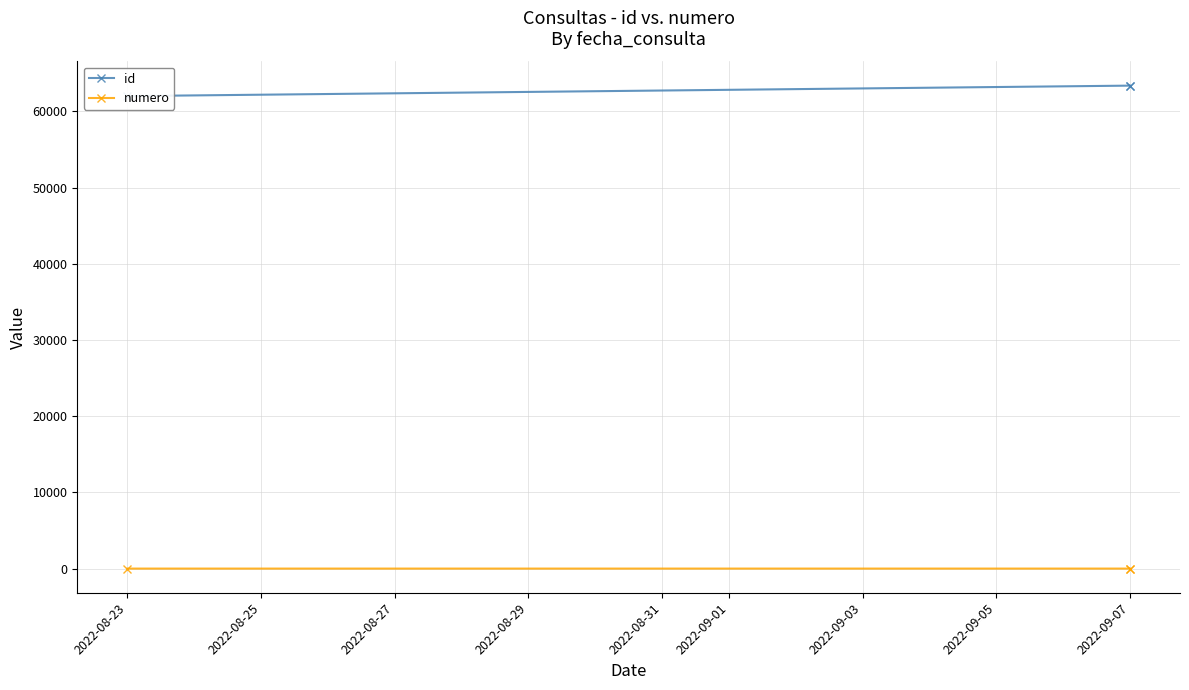

Rank the series by their maximum value, from lowest to highest.

numero, id